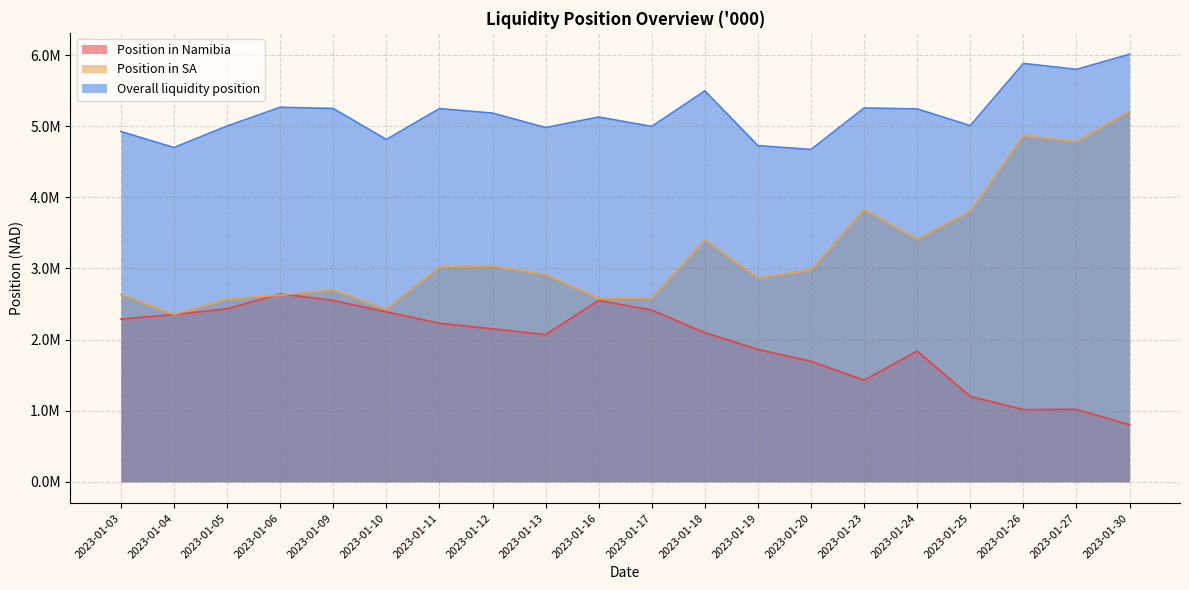

At which category does the chart reach its peak across all series?

2023-01-30